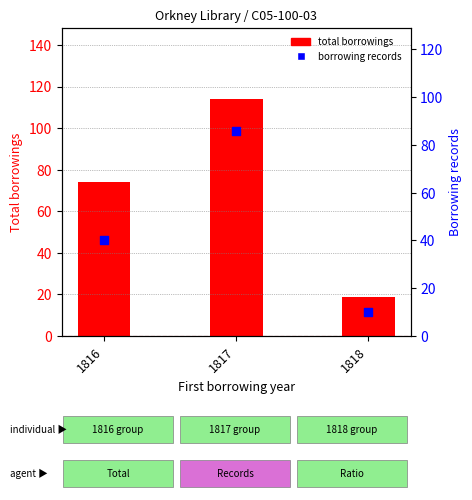

At how many categories does at least one series exceed 16?

3